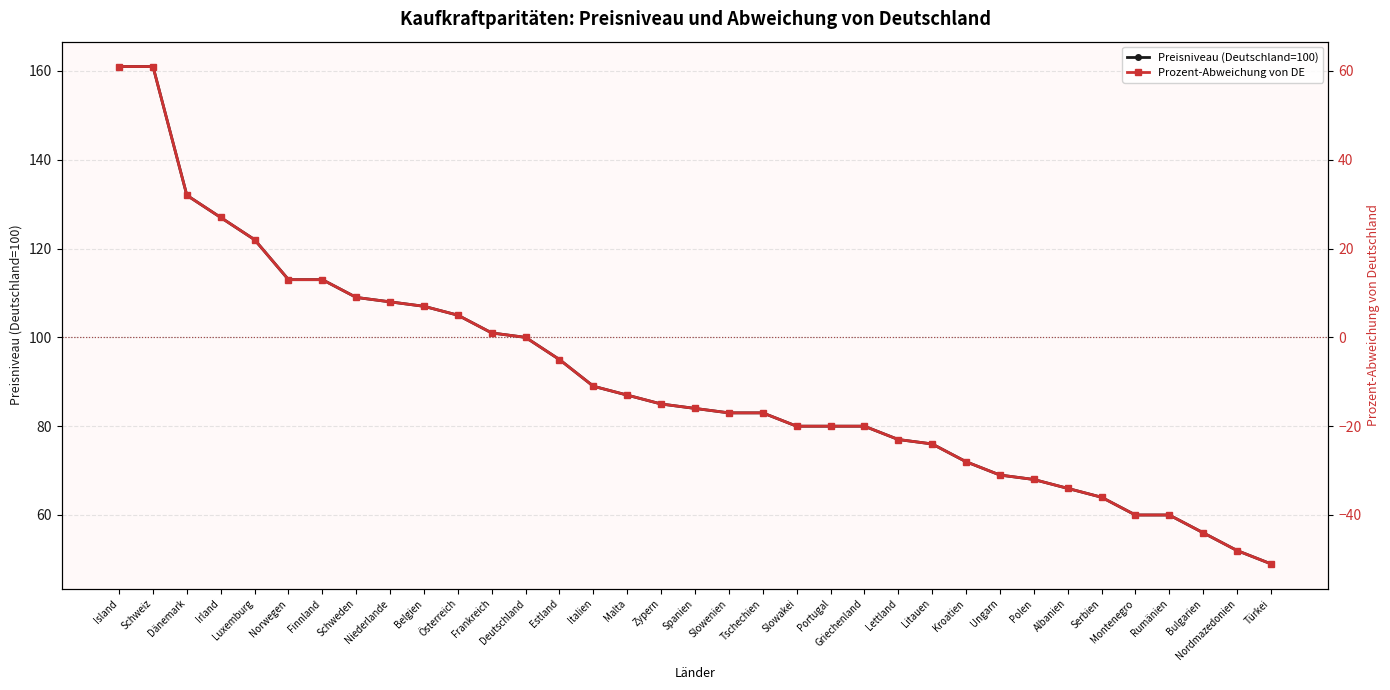

True or false: Preisniveau (Deutschland=100) and Prozent-Abweichung von DE cross at least once.

False